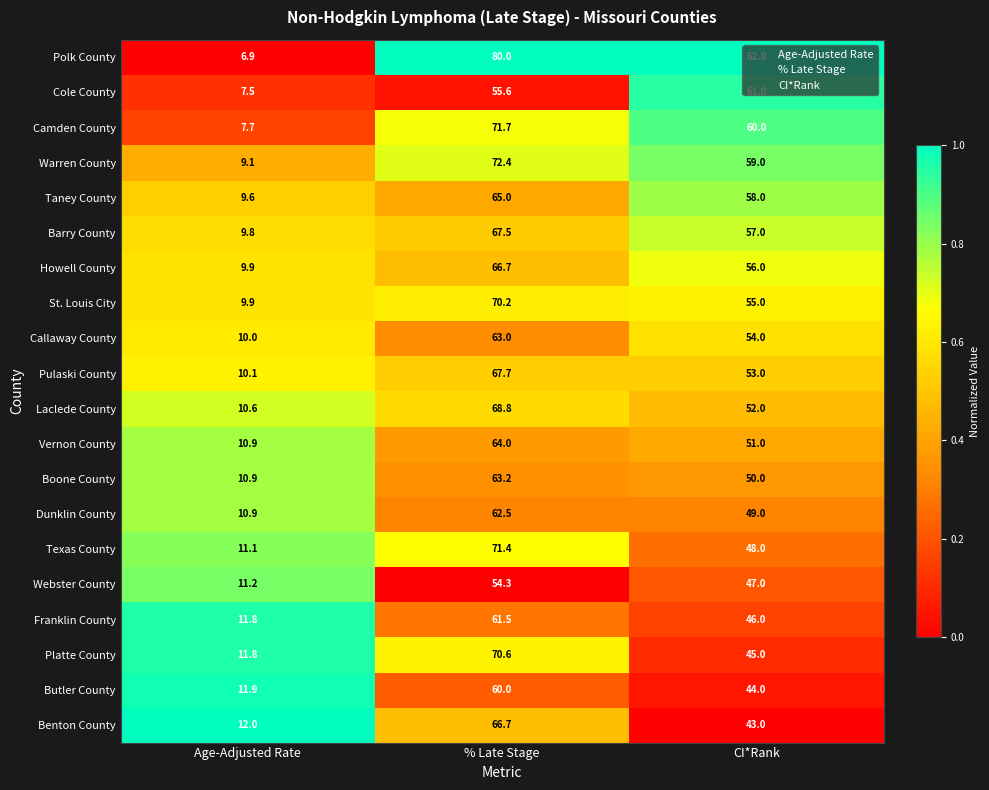

What is the average value of the Platte County series?

42.5